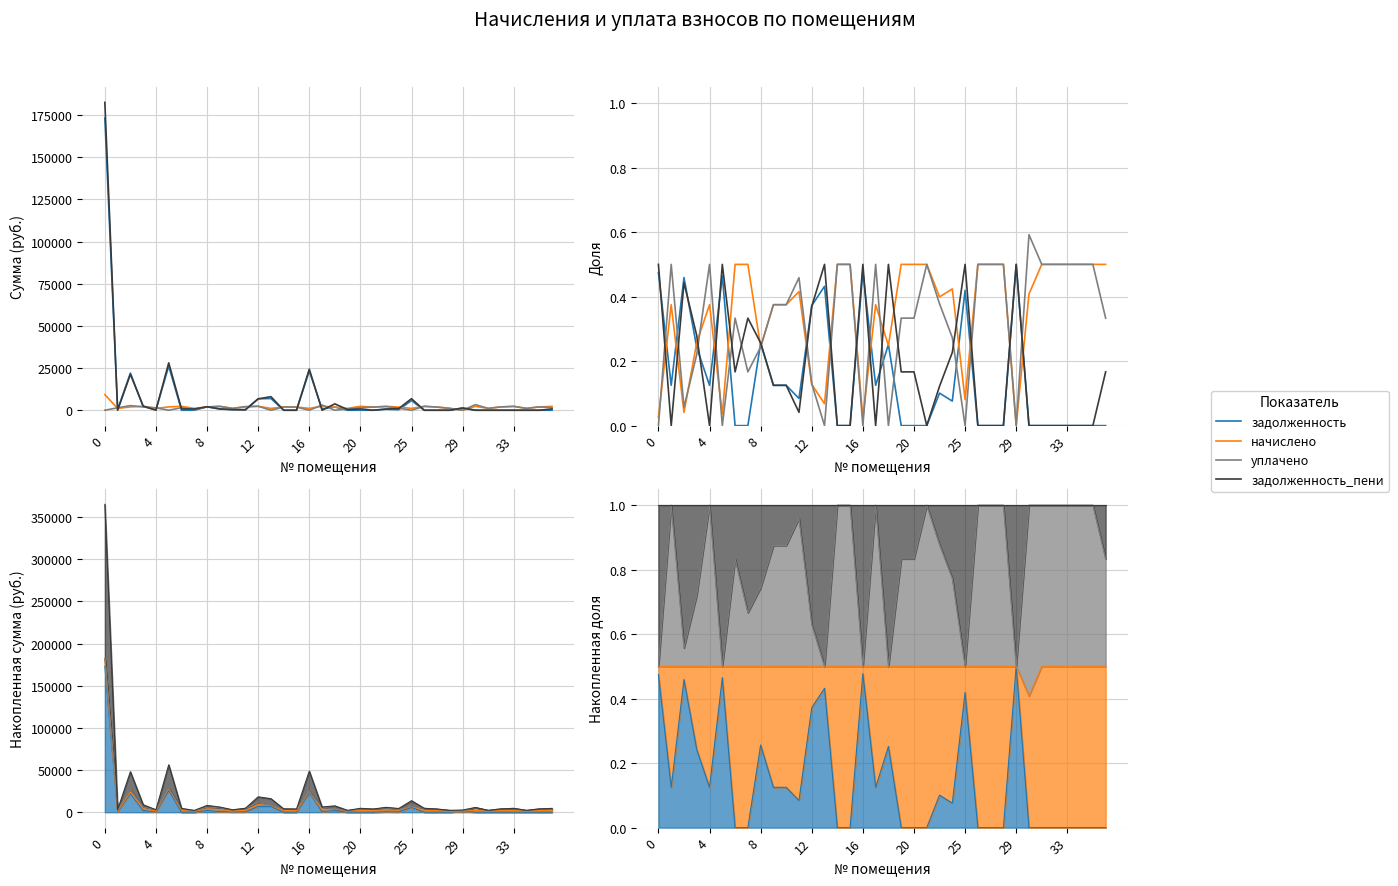

What is the sum of all задолженность values?

5.2